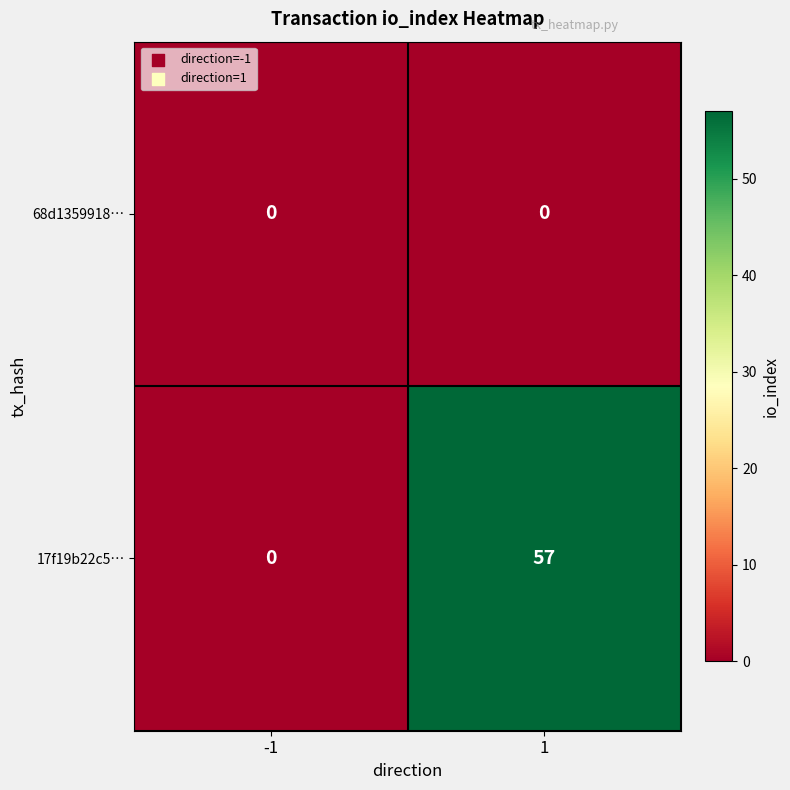

Reading left to right, what are all the values shown in this chart?

68d1359918…: -1=0	1=0
17f19b22c5…: -1=0	1=57